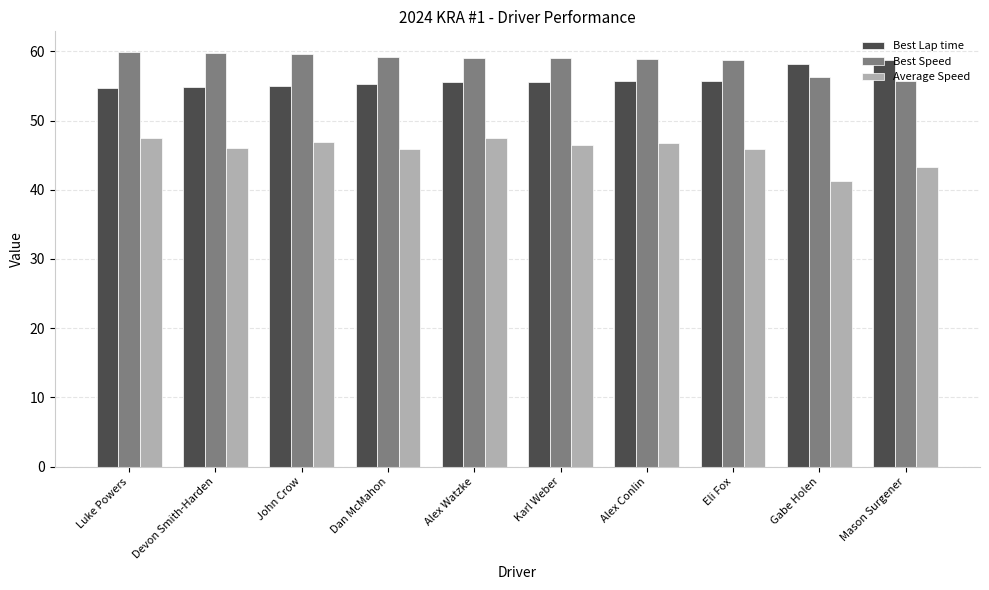

What is the sum of all Best Lap time values?

559.2